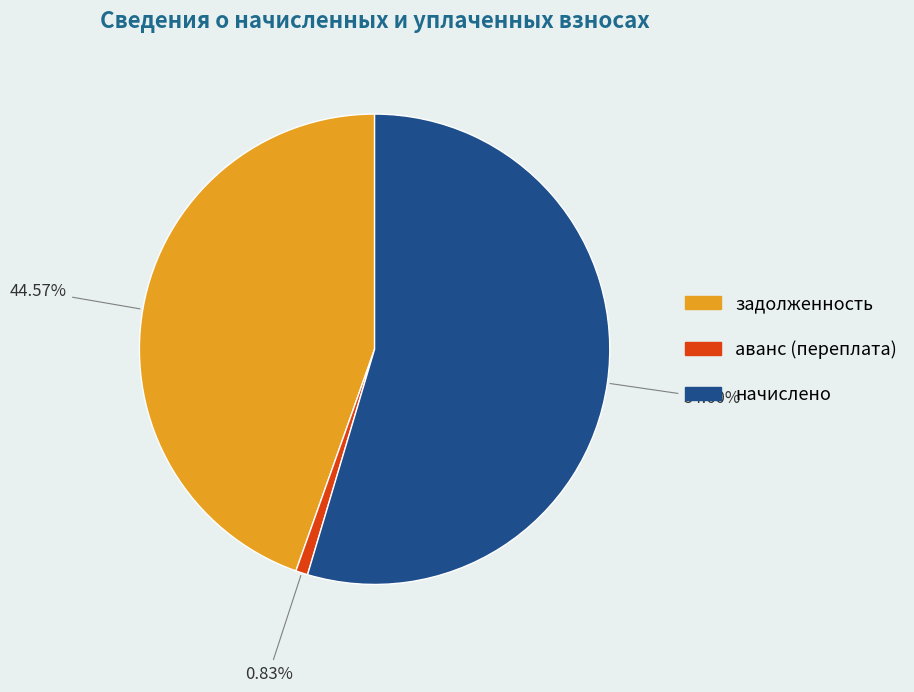

Which slice is the smallest?

аванс (переплата)